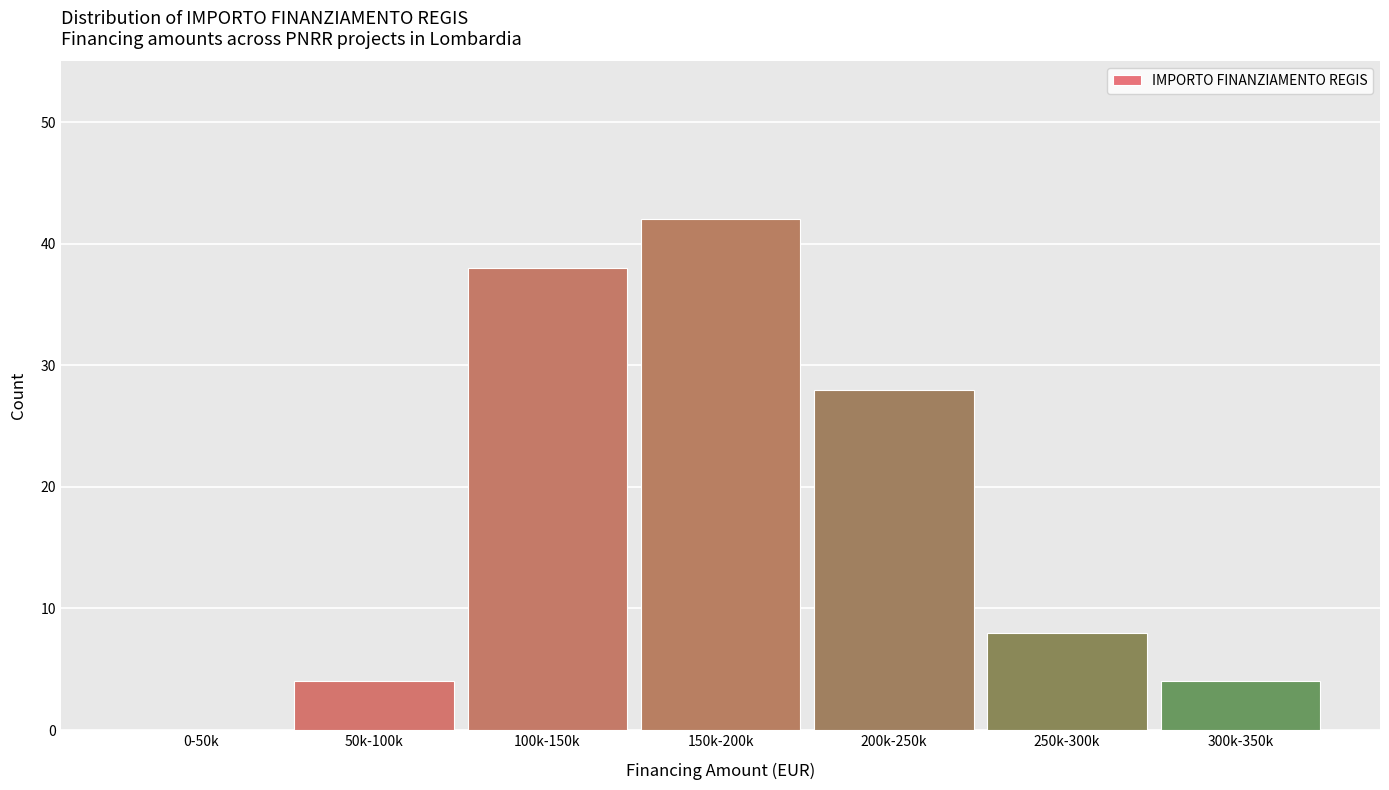

Reading left to right, list all the values displayed in this chart.

0-50k=0	50k-100k=4	100k-150k=38	150k-200k=42	200k-250k=28	250k-300k=8	300k-350k=4